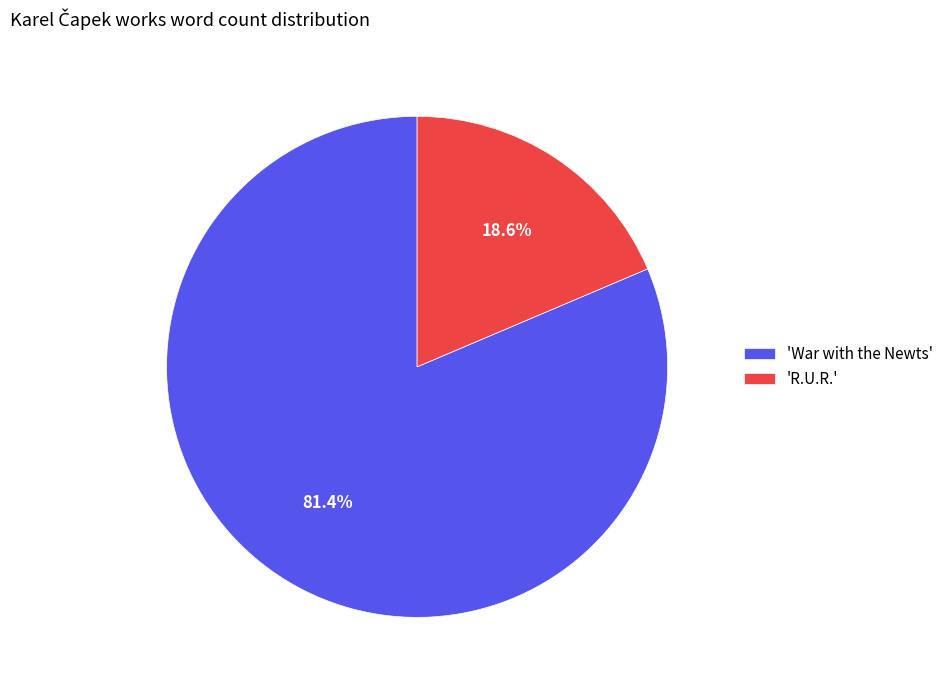

Is there any slice that represents more than half of the pie?

Yes